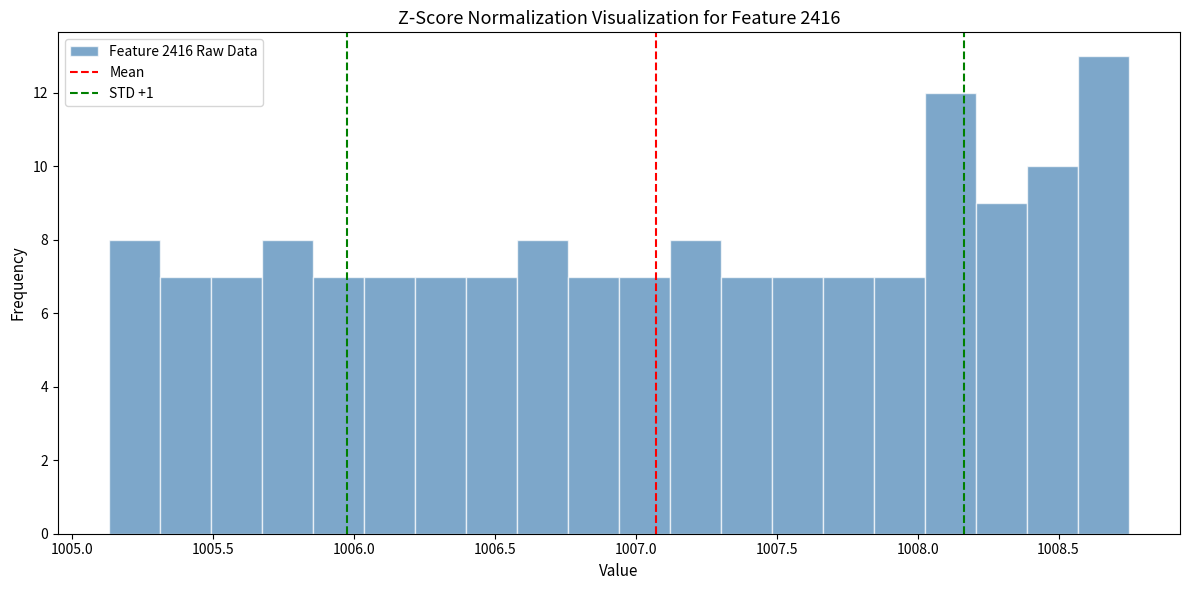

Around what value on the x-axis is the tallest bar? Give the approximate position of its centre, as read against the axis.

1008.65